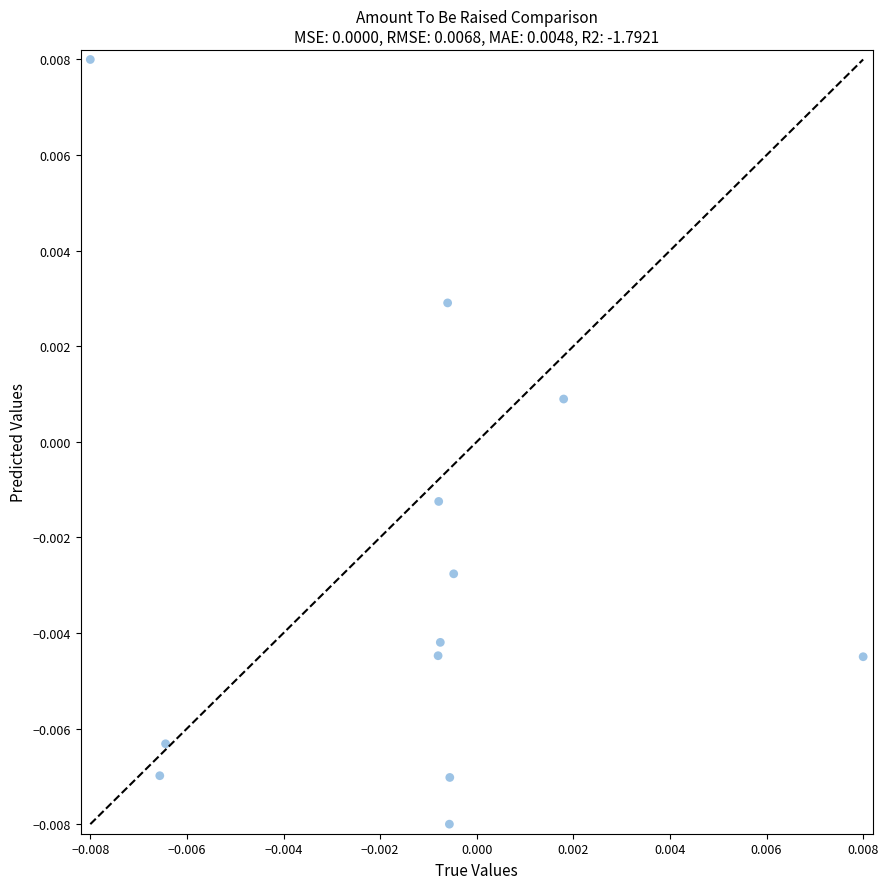

Count the number of points in this scatter plot.

12